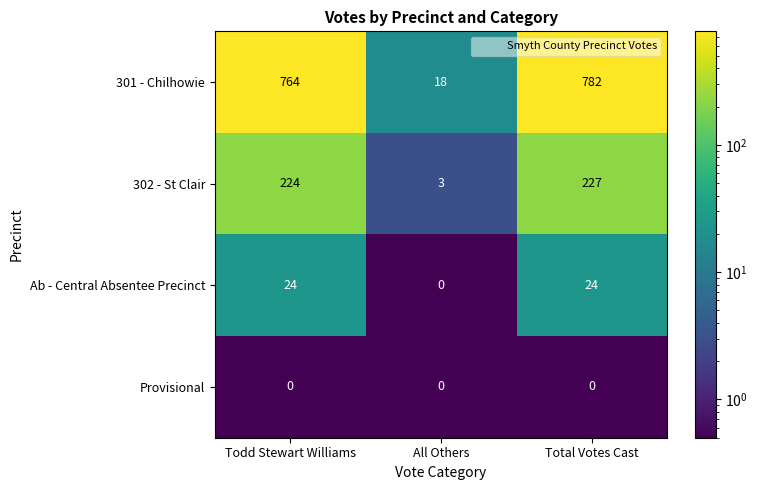

The 302 - St Clair series shows 3 at All Others. True or false?

True